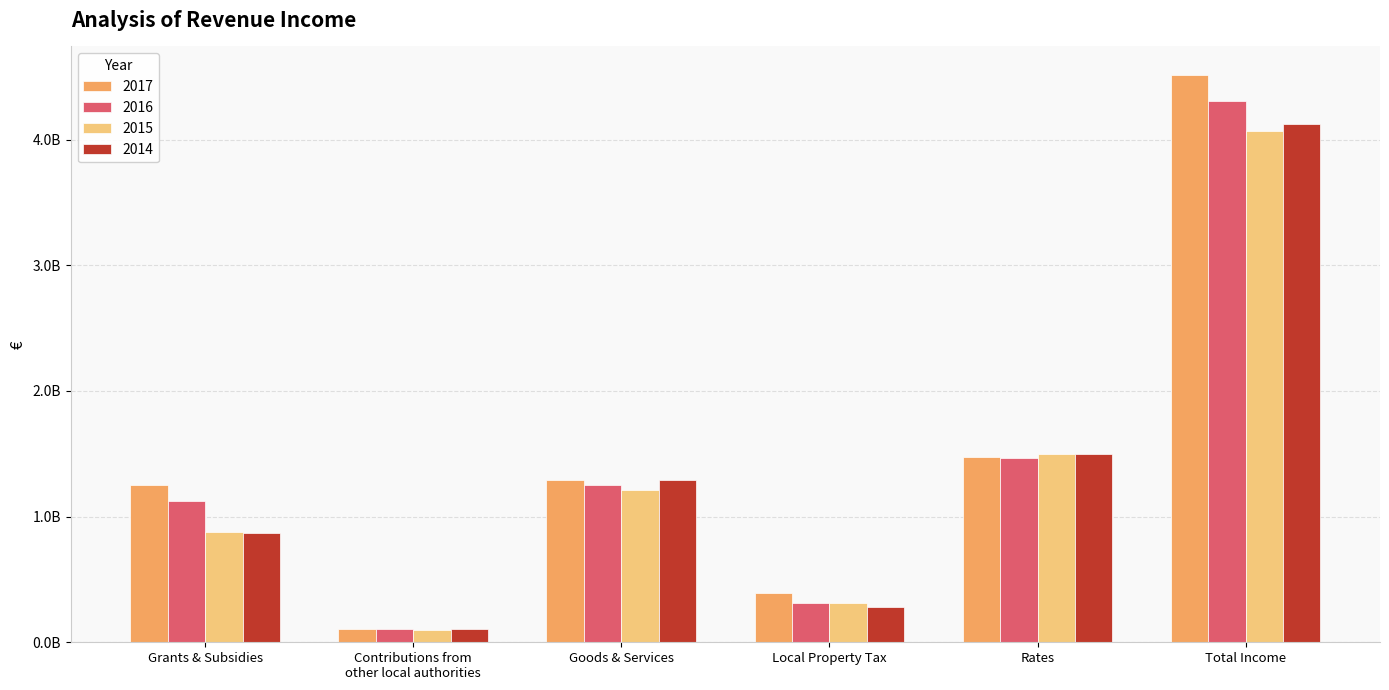

What are all the series names shown in the legend?

2017, 2016, 2015, 2014